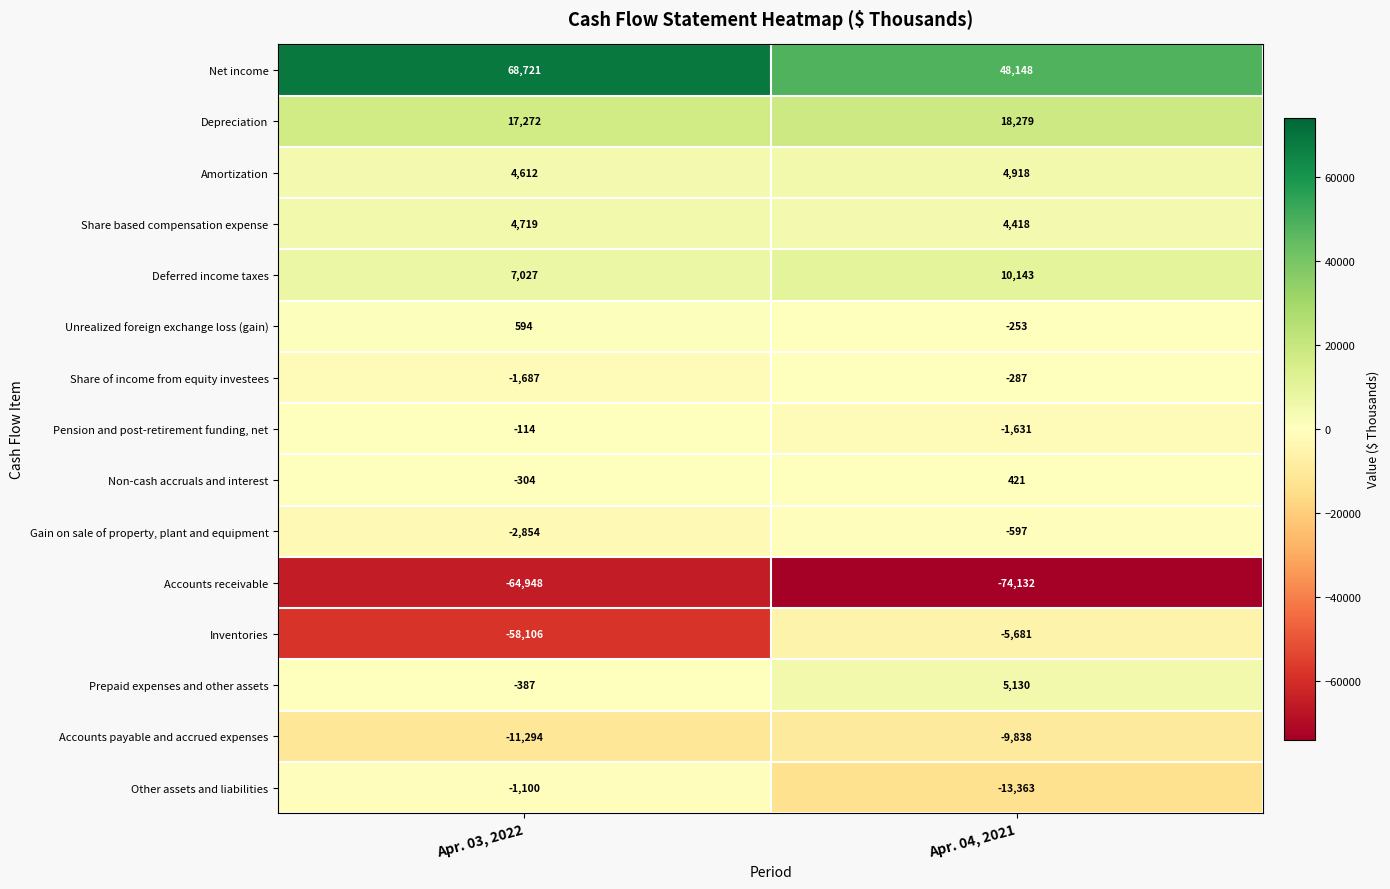

How many data points does each series have?

2